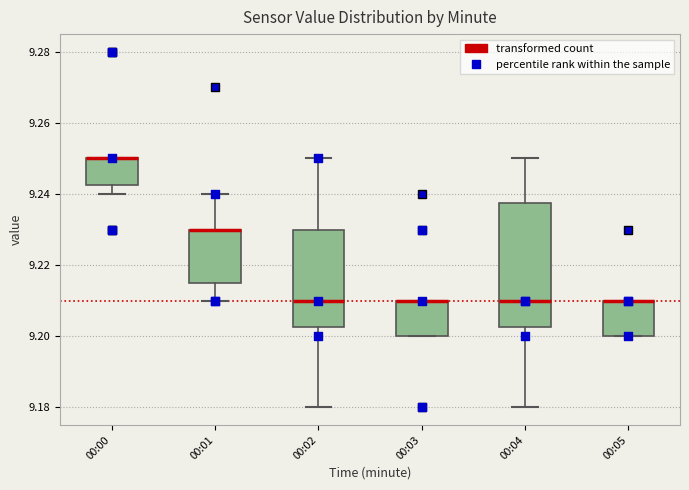

Reading left to right, transcribe this box plot: for each box, give where its median line is, the range the box spans, and where its two whiskers end, as read against the y-axis. The values are not printed on the chart, so give them approximately, as read against the axis.

00:00: median 9.250 (drawn on the box's upper edge), box 9.242 to 9.250, whiskers 9.240 to 9.250
00:01: median 9.230 (drawn on the box's upper edge), box 9.216 to 9.230, whiskers 9.210 to 9.240
00:02: median 9.210, box 9.202 to 9.230, whiskers 9.180 to 9.250
00:03: median 9.210 (drawn on the box's upper edge), box 9.200 to 9.210, whiskers 9.200 to 9.210
00:04: median 9.210, box 9.202 to 9.238, whiskers 9.180 to 9.250
00:05: median 9.210 (drawn on the box's upper edge), box 9.200 to 9.210, whiskers 9.200 to 9.210